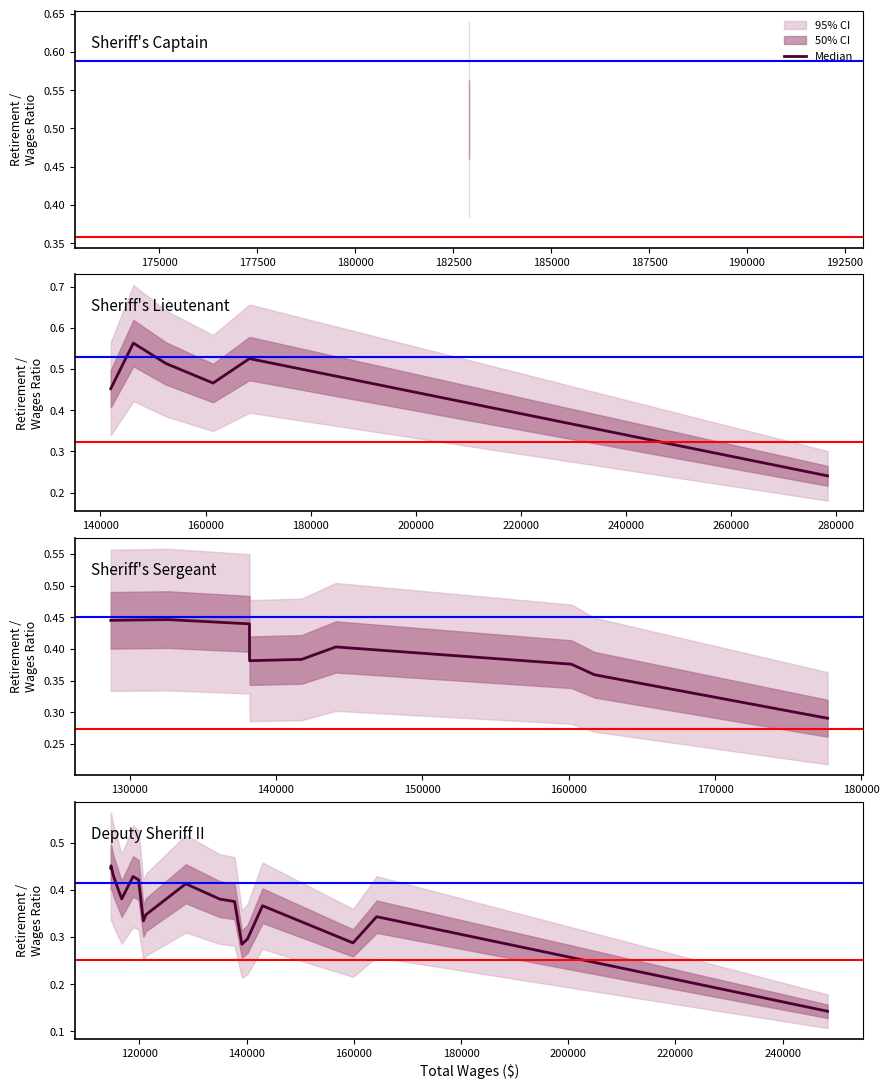

True or false: the data has more than 1 interior local peaks.

True